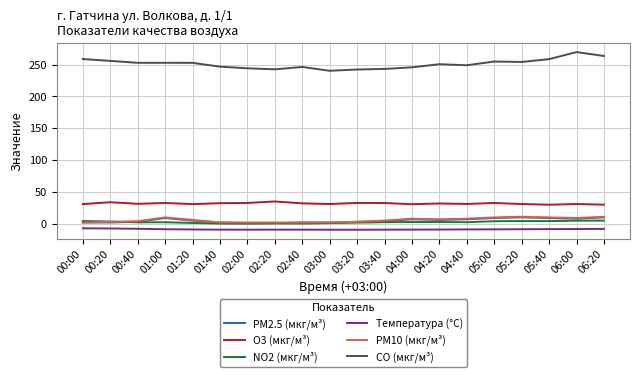

True or false: CO (мкг/м³) and NO2 (мкг/м³) cross at least once.

False